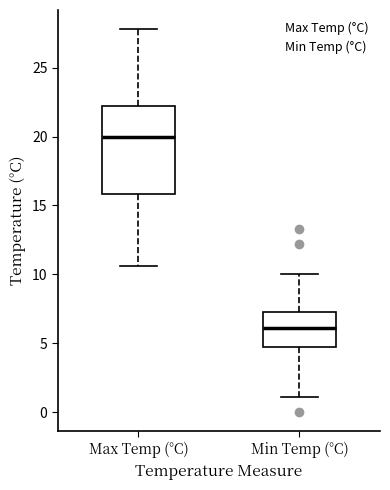

Comparing the boxes themselves (not the whiskers), which one is the tallest?

Max Temp (°C)